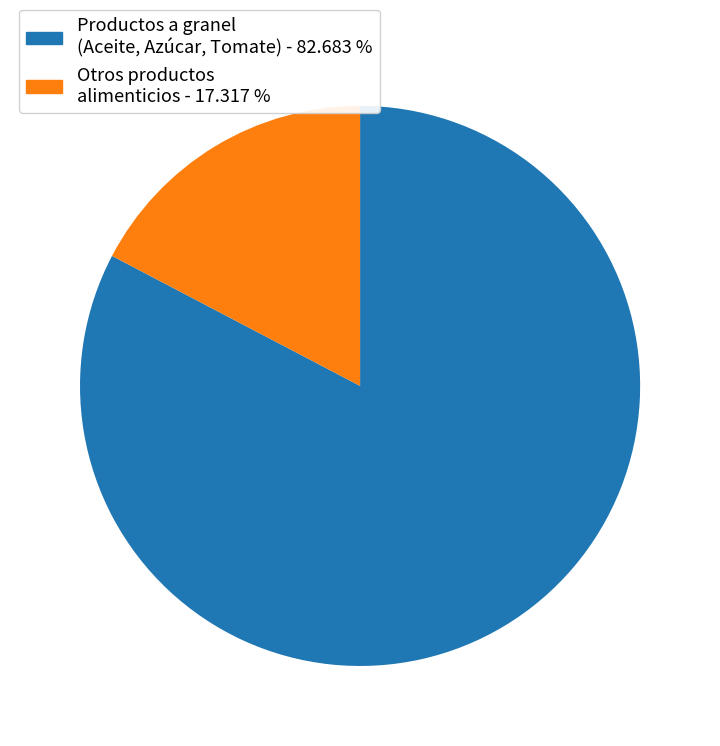

Is there any slice that represents more than half of the pie?

Yes